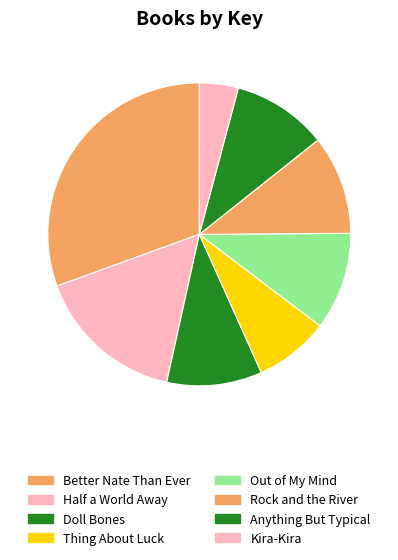

Count the number of slices in the pie.

8